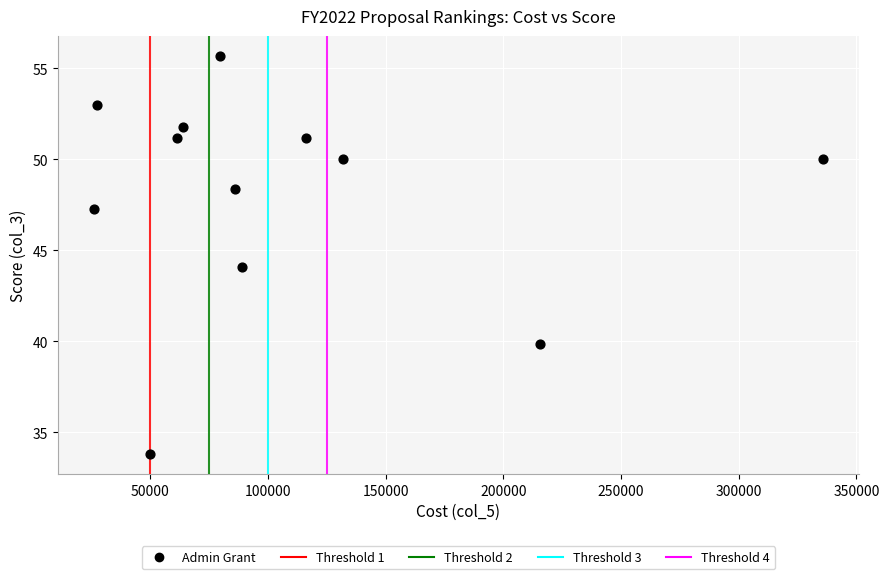

What is the range of Y values (max minus min)?

21.9